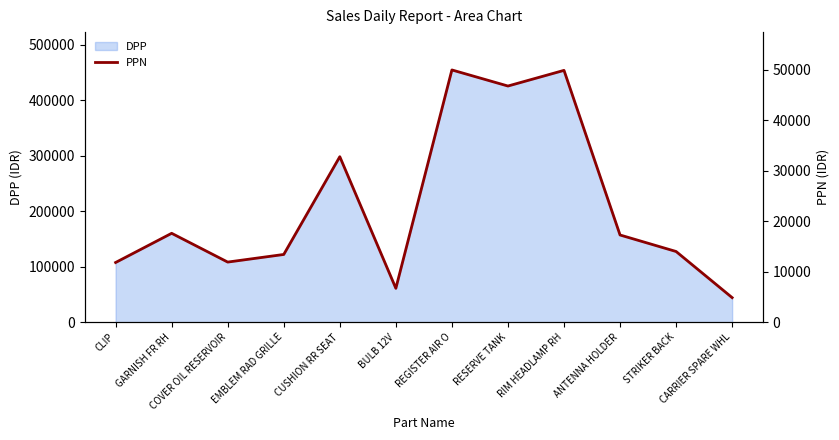

Rank the categories by value from highest to lowest.

REGISTER AIR O, RIM HEADLAMP RH, RESERVE TANK, CUSHION RR SEAT, GARNISH FR RH, ANTENNA HOLDER, STRIKER BACK, EMBLEM RAD GRILLE, COVER OIL RESERVOIR, CLIP, BULB 12V, CARRIER SPARE WHL